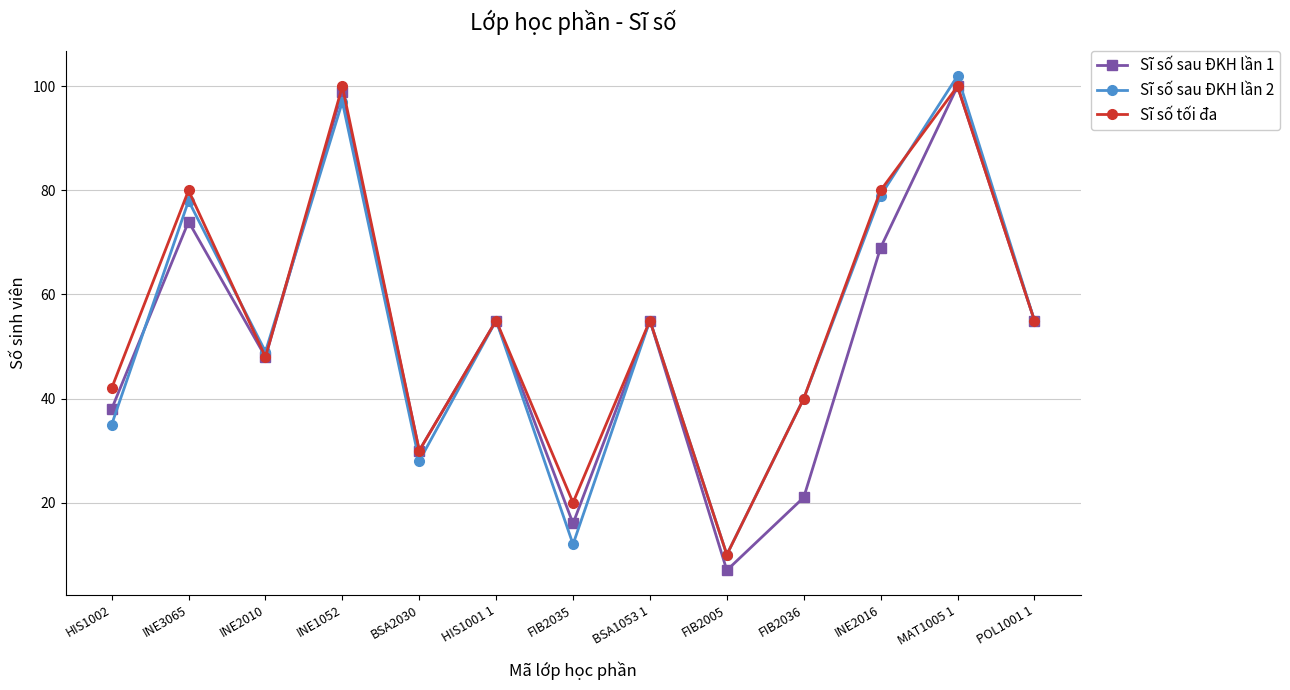

What is the difference between the Sĩ số sau ĐKH lần 1 values at HIS1002 and BSA1053 1?

17